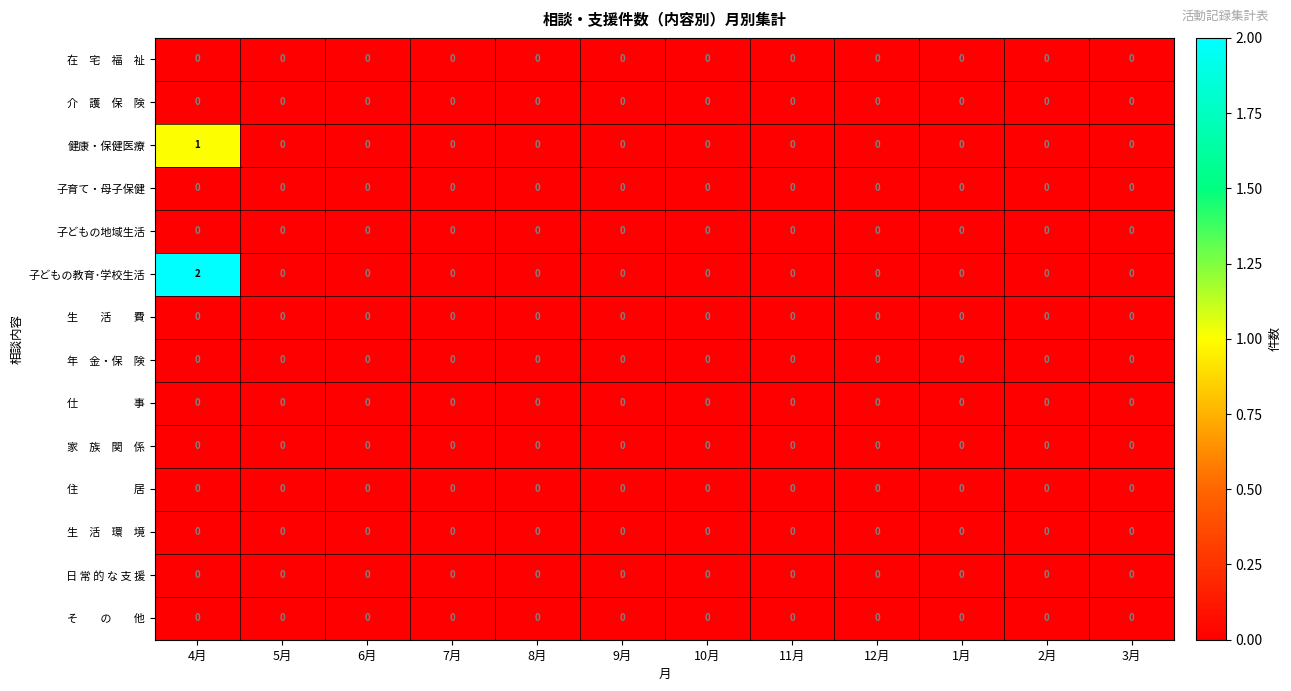

At which label does 子どもの教育･学校生活 reach its peak?

4月